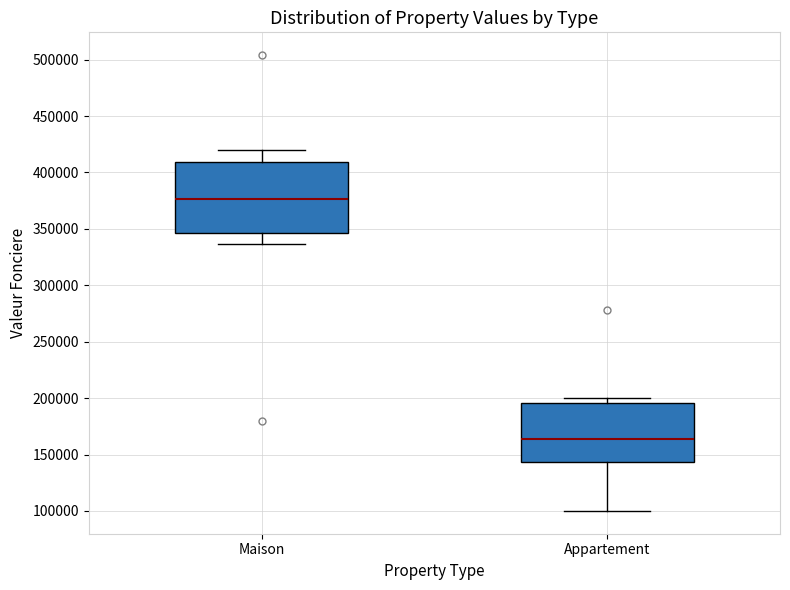

Where does the median line of the box for Appartement sit on the y-axis? The values are not printed on the chart, so give them approximately, as read against the axis.

165000